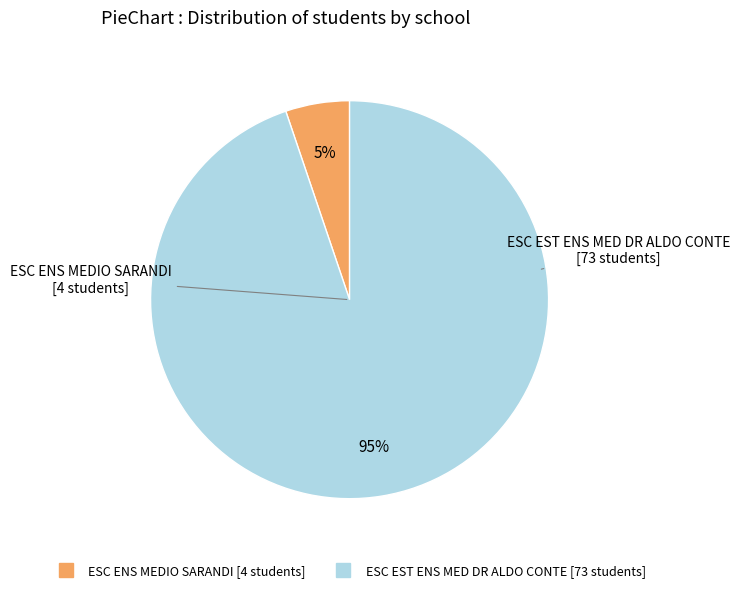

Count the number of slices in the pie.

2